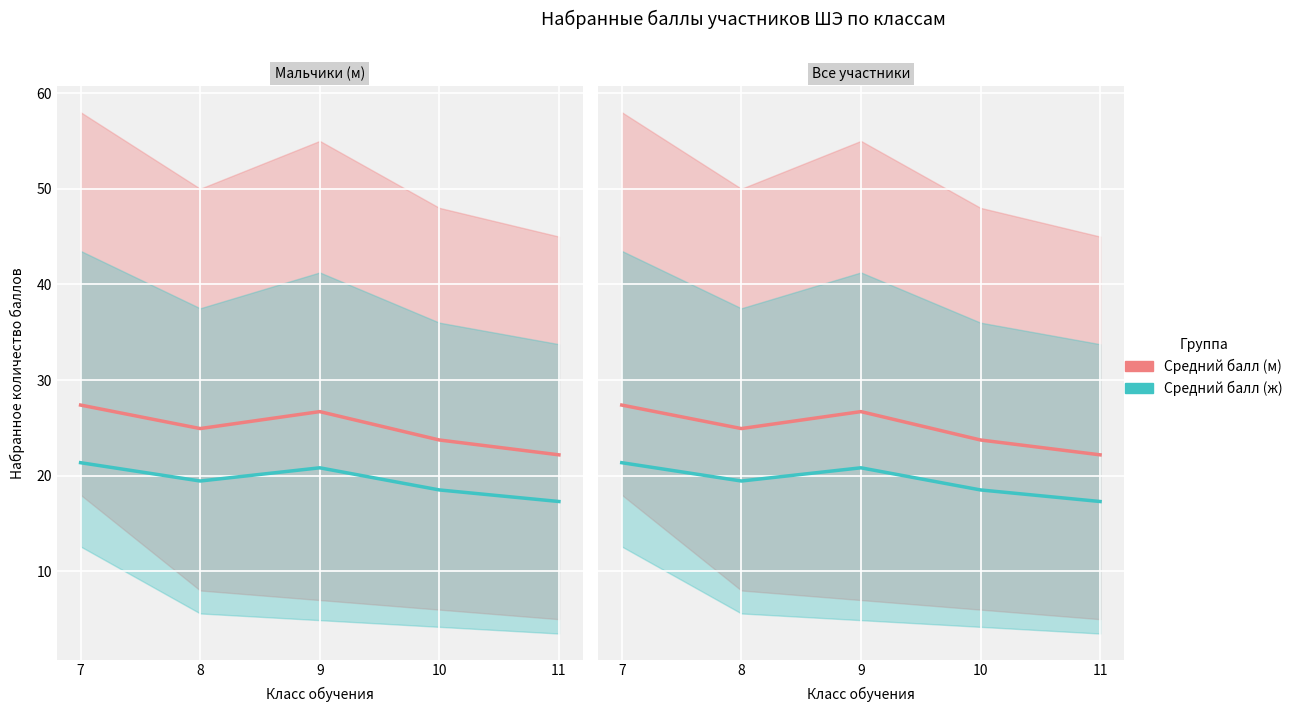

How many lines are shown in the chart?

2